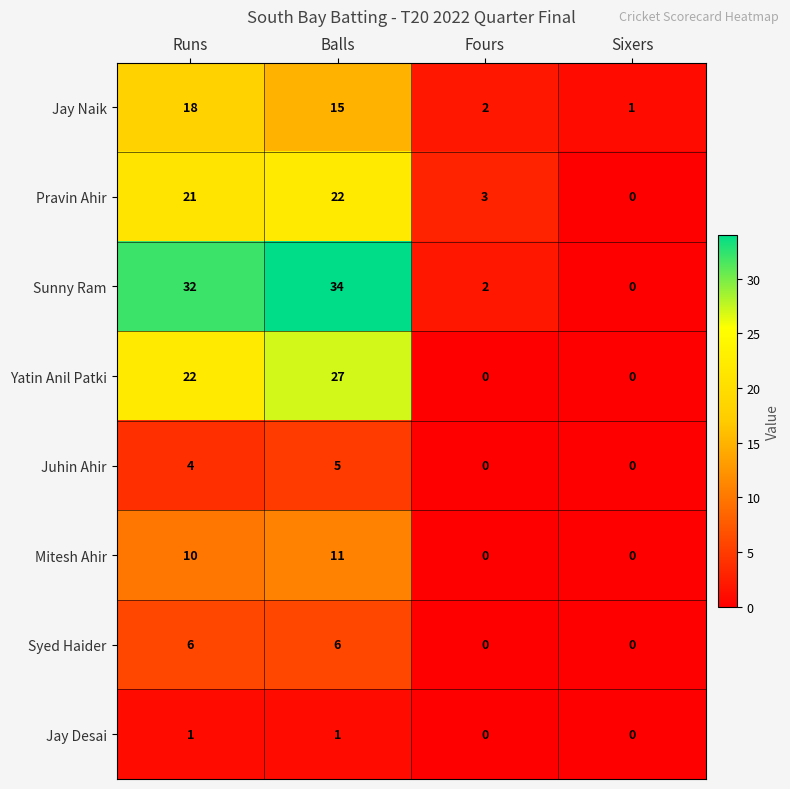

The value of Syed Haider at Sixers is 0. True or false?

True